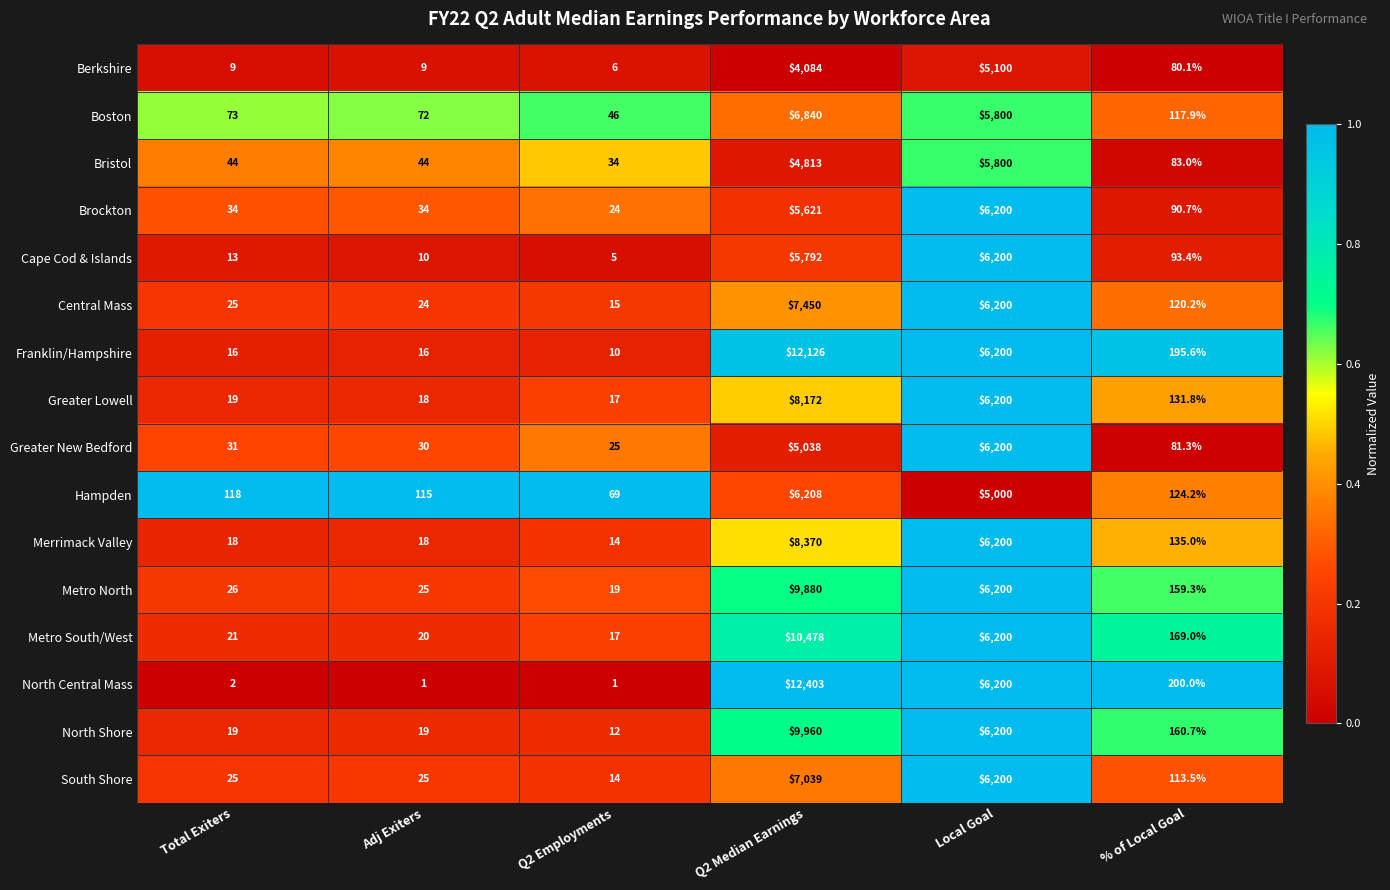

Which label corresponds to the largest value in the chart?

Q2 Median Earnings